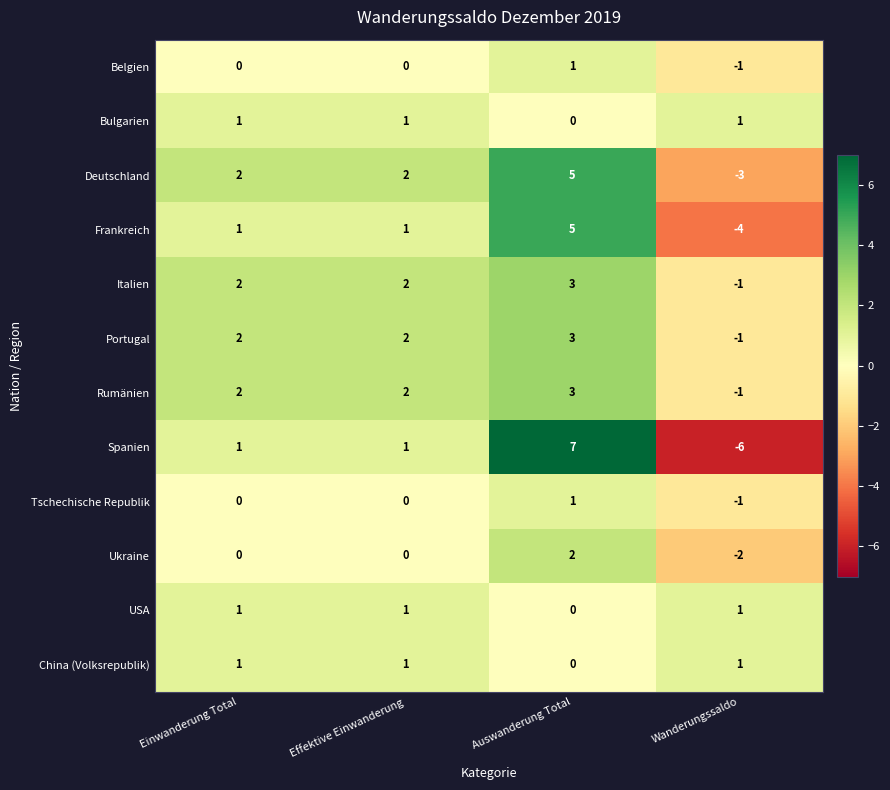

What is the difference between the highest and lowest values at Wanderungssaldo?

7